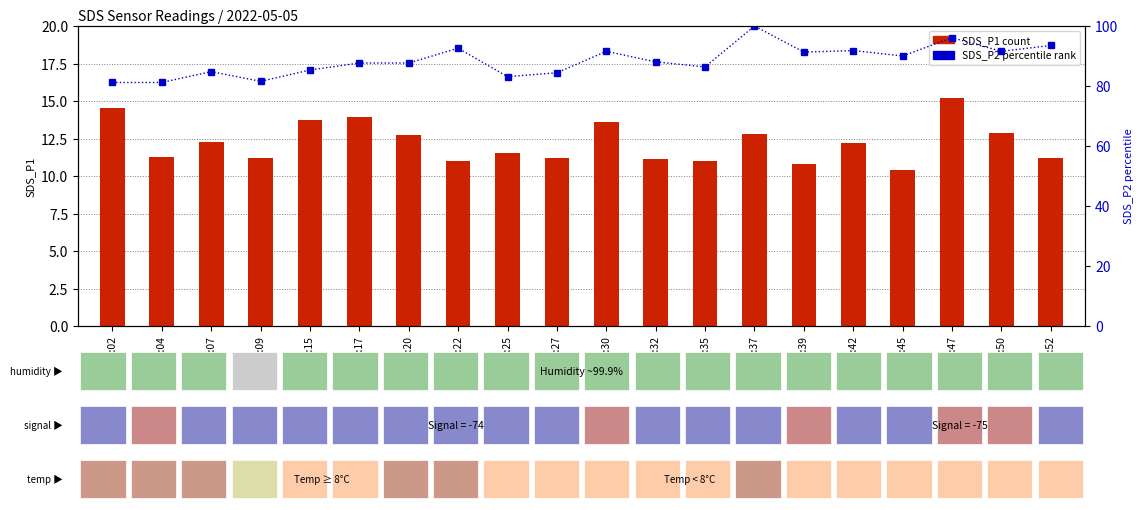

How many data points in SDS_P1 (count) are less than 12?

10